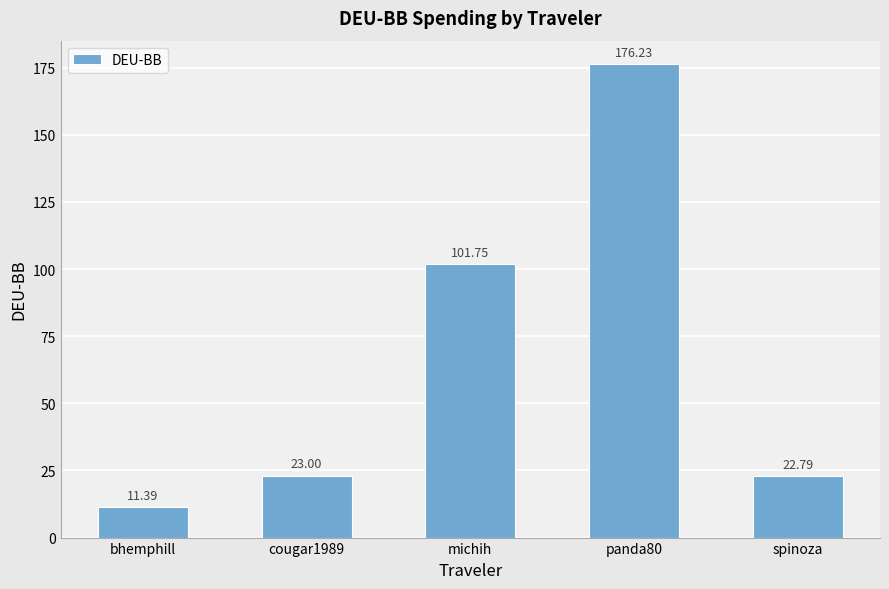

Which label corresponds to the smallest value in the chart?

bhemphill